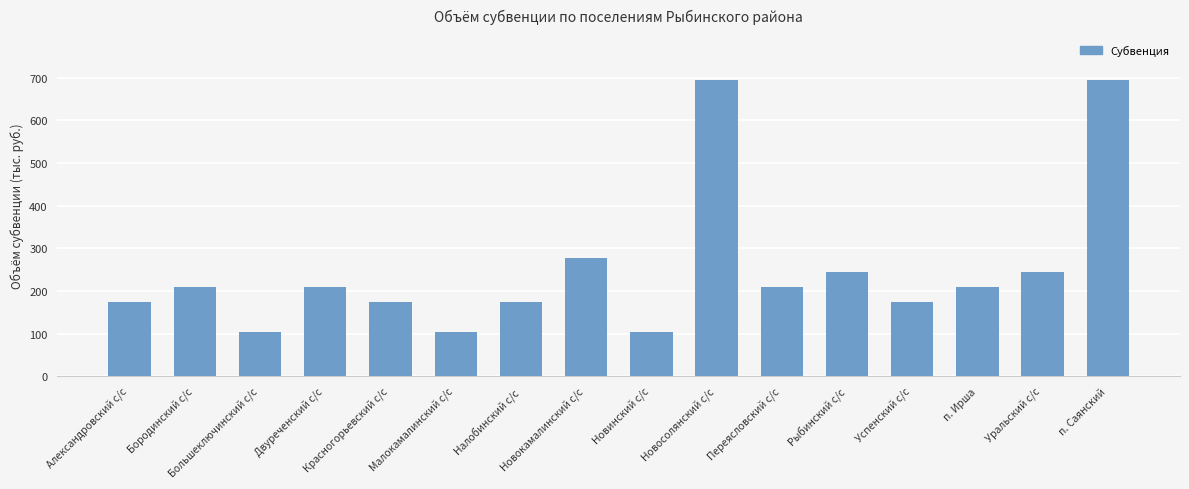

What is the difference between the values at Новинский с/с and Рыбинский с/с?

139.1